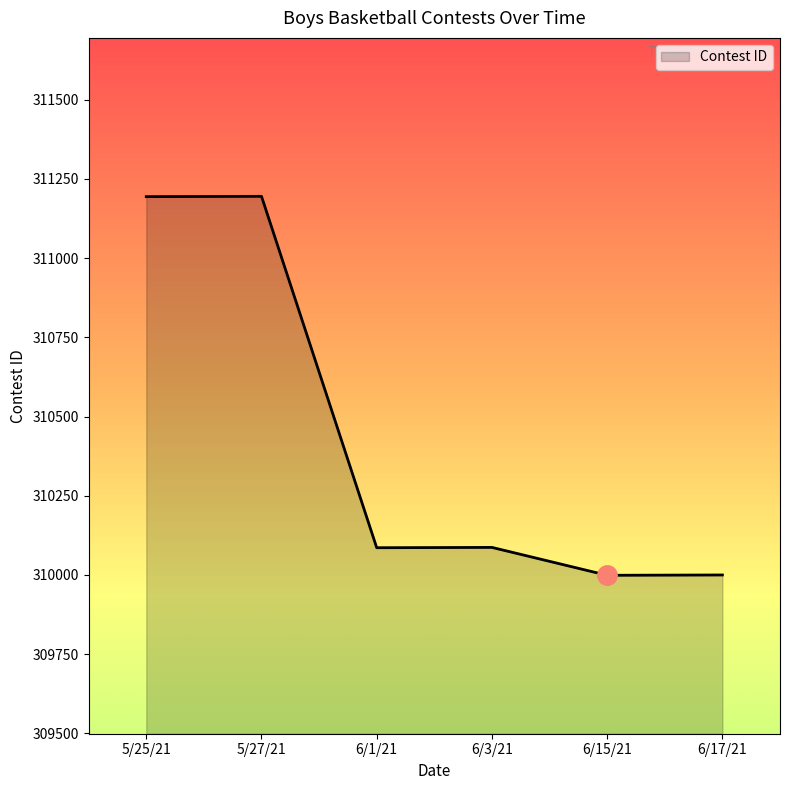

The chart shows a value of 310087 at 6/3/21. True or false?

True